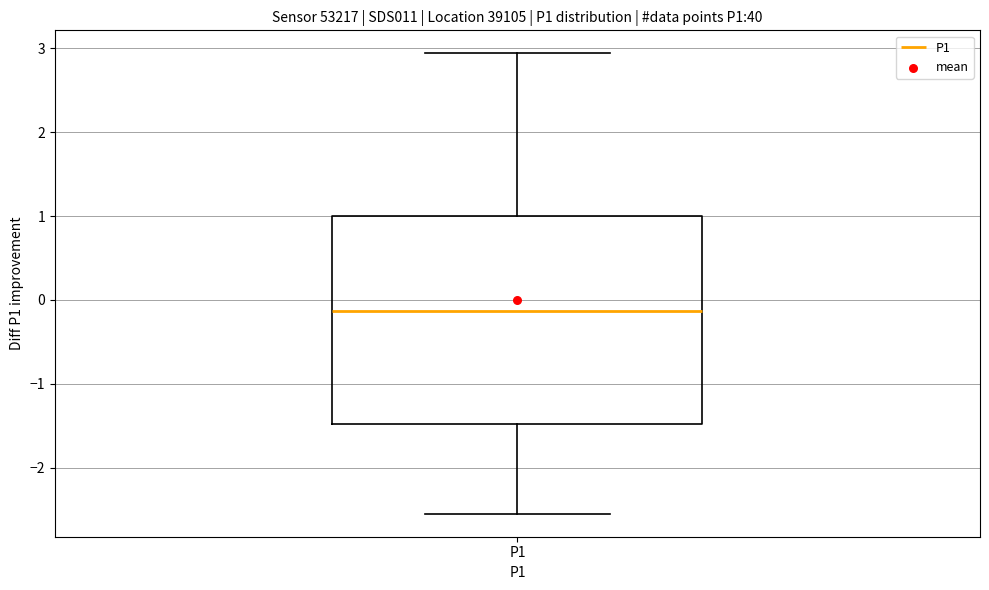

Where does the median line of the box for P1 sit on the y-axis? The values are not printed on the chart, so give them approximately, as read against the axis.

-0.1